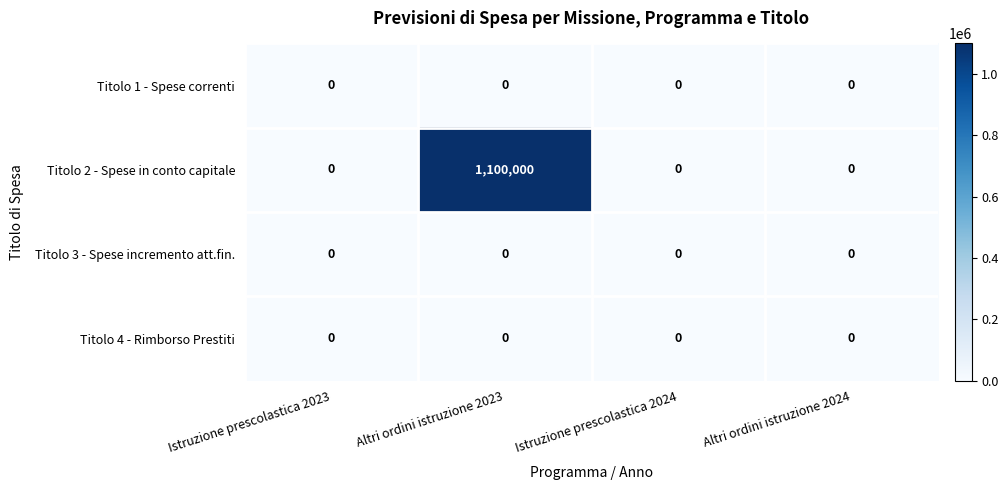

At which category is the sum across all series the highest?

Altri ordini istruzione 2023